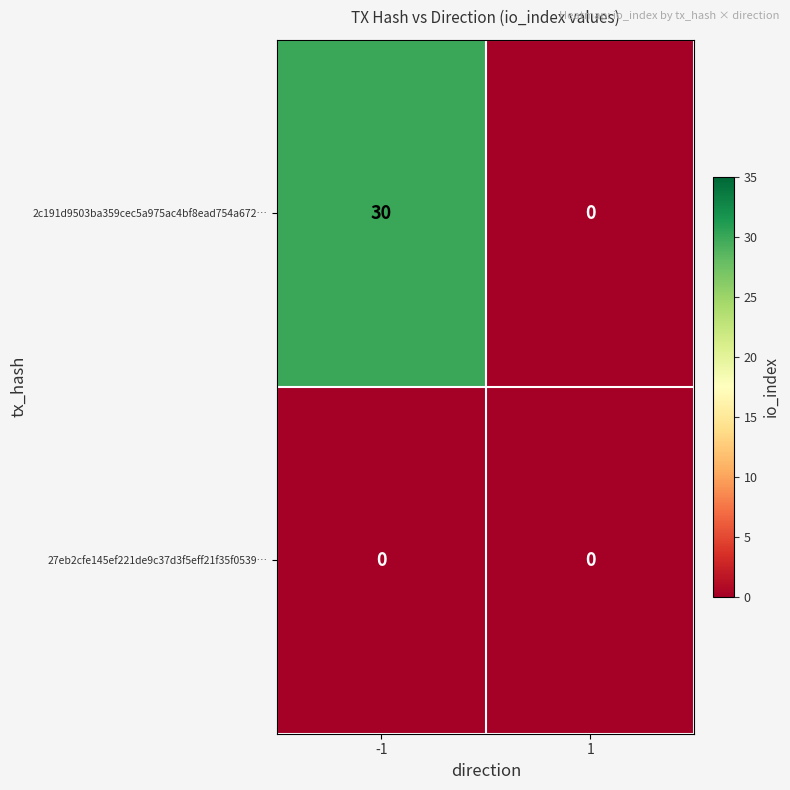

Reading right to left, what are all the values shown in this chart?

2c191d9503ba359cec5a975ac4bf8ead754a672…: 0	30
27eb2cfe145ef221de9c37d3f5eff21f35f0539…: 0	0